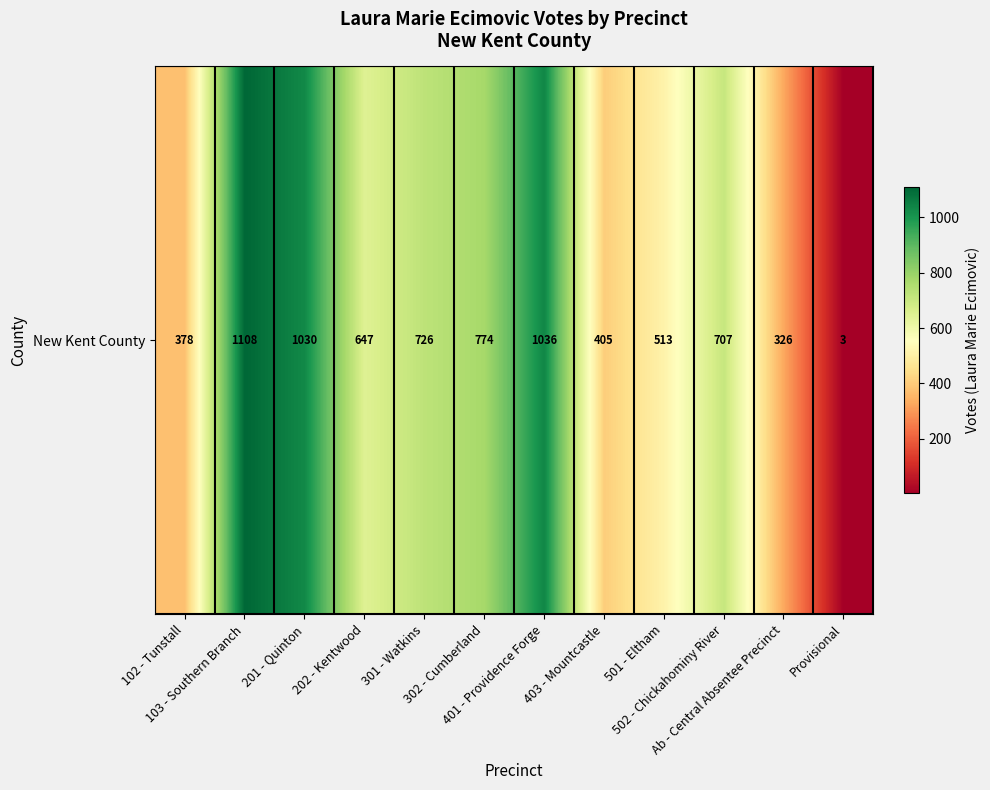

True or false: the data shows 233 at 202 - Kentwood.

False